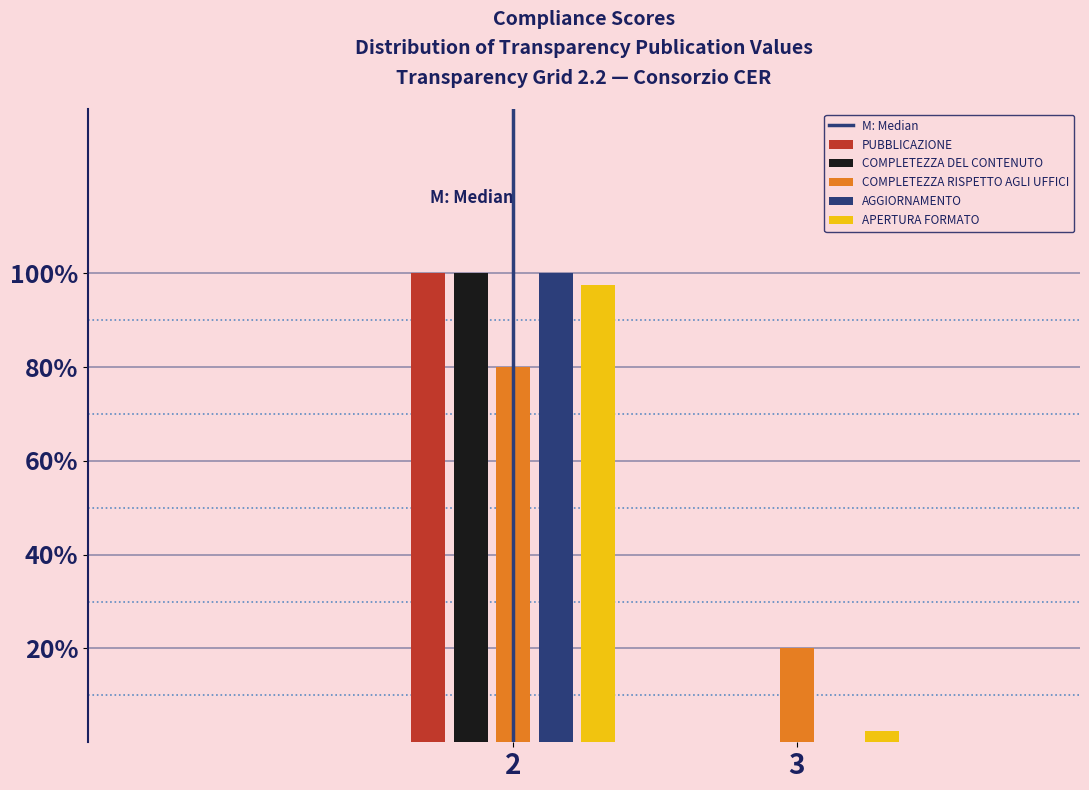

Reading left to right, transcribe all the data shown in this chart.

PUBBLICAZIONE: 2=100.0	3=0.0
COMPLETEZZA DEL CONTENUTO: 2=100.0	3=0.0
COMPLETEZZA RISPETTO AGLI UFFICI: 2=80.0	3=20.0
AGGIORNAMENTO: 2=100.0	3=0.0
APERTURA FORMATO: 2=97.5	3=2.5